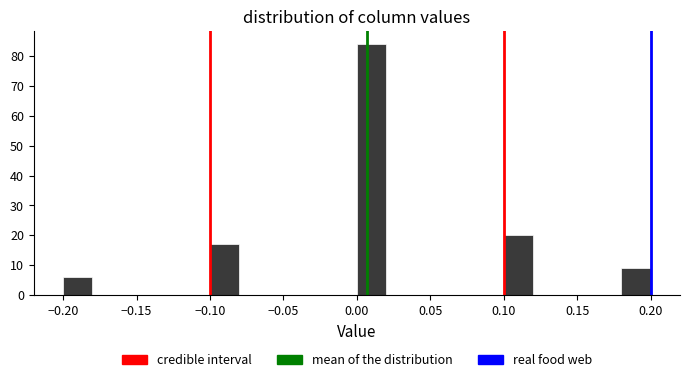

Reading left to right, list every bar in this chart as the range it spans on the x-axis followed by its height. The values are not printed on the chart, so give them approximately, as read against the axis.

-0.20 to -0.18: 6
-0.18 to -0.16: 0
-0.16 to -0.14: 0
-0.14 to -0.12: 0
-0.12 to -0.10: 0
-0.10 to -0.08: 17
-0.08 to -0.06: 0
-0.06 to -0.04: 0
-0.04 to -0.02: 0
-0.02 to 0.00: 0
0.00 to 0.02: 84
0.02 to 0.04: 0
0.04 to 0.06: 0
0.06 to 0.08: 0
0.08 to 0.10: 0
0.10 to 0.12: 20
0.12 to 0.14: 0
0.14 to 0.16: 0
0.16 to 0.18: 0
0.18 to 0.20: 9